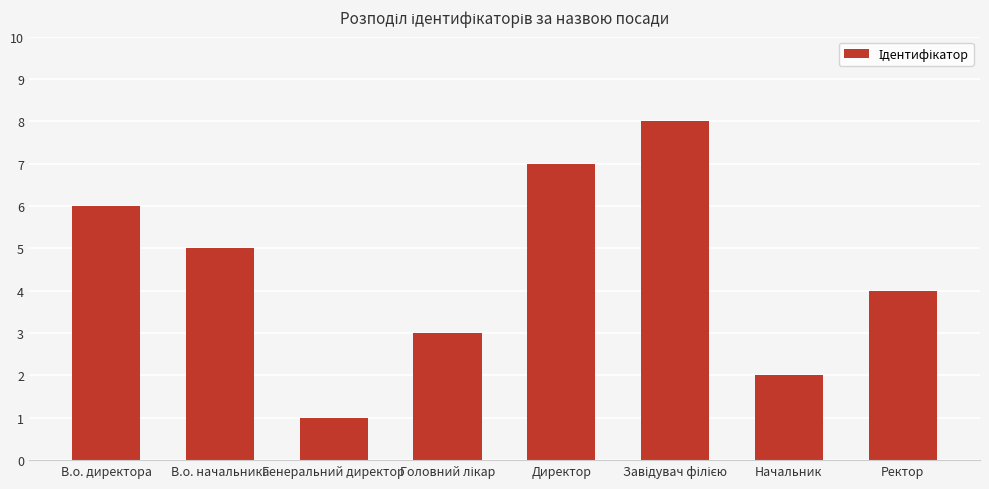

Reading left to right, transcribe all the data shown in this chart.

6	5	1	3	7	8	2	4